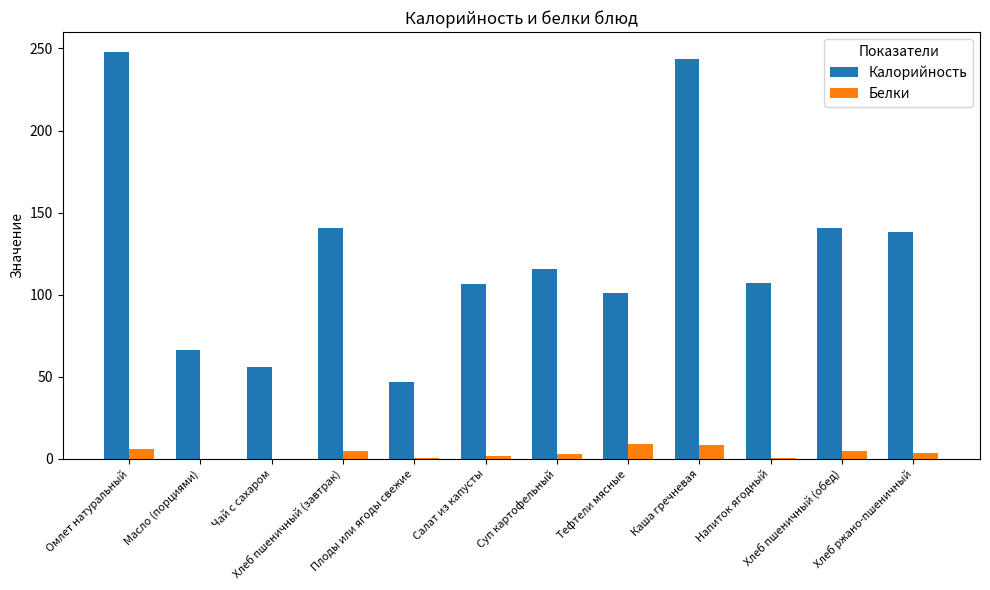

What is the sum of all Калорийность values?

1508.3